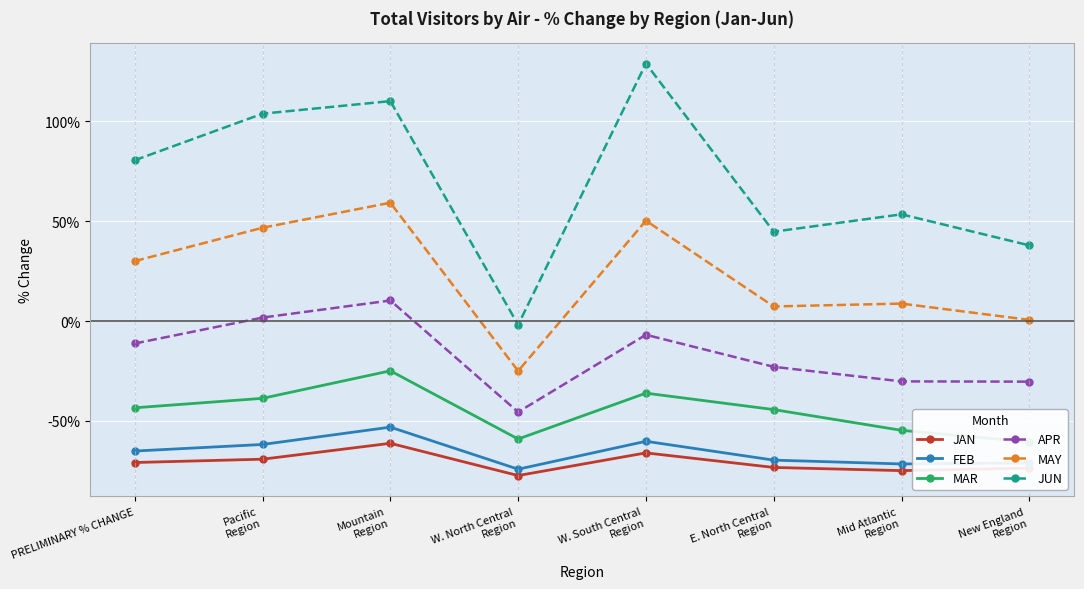

At which label does APR first exceed -11?

Pacific
Region